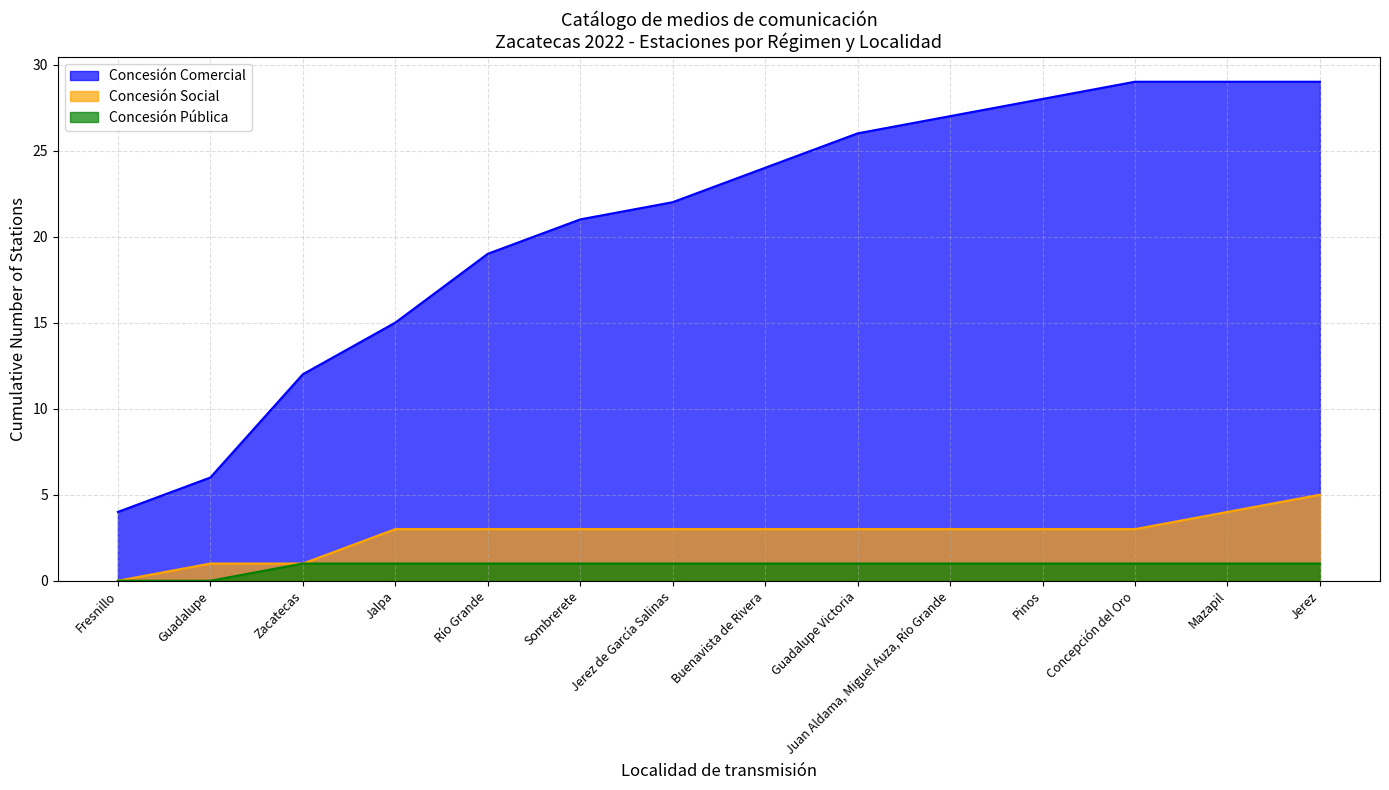

What is the difference between the maximum and minimum values in the Concesión Pública series?

1